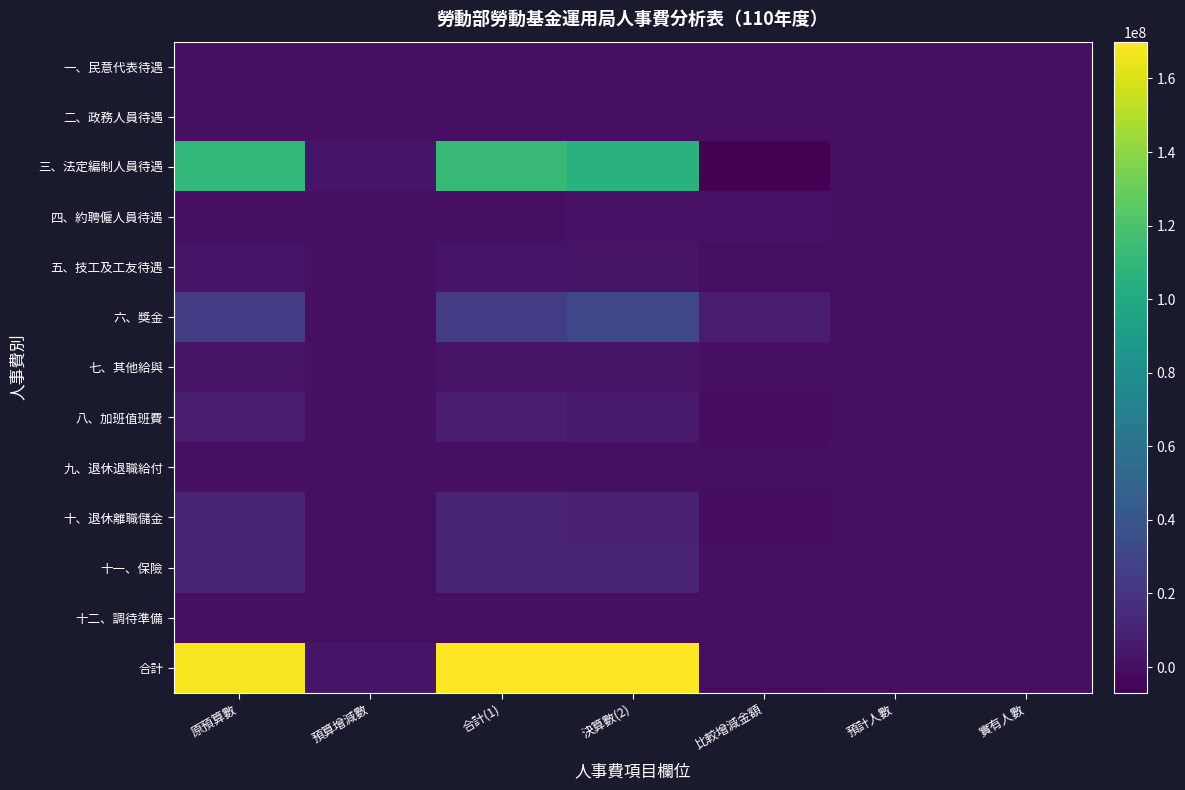

Reading left to right, transcribe all the data shown in this chart.

一、民意代表待遇: 原預算數=0	預算增減數=0	合計(1)=0	決算數(2)=0	比較增減金額=0	預計人數=0	實有人數=0
二、政務人員待遇: 原預算數=0	預算增減數=0	合計(1)=0	決算數(2)=0	比較增減金額=0	預計人數=0	實有人數=0
三、法定編制人員待遇: 原預算數=110525000	預算增減數=2741000	合計(1)=113266000	決算數(2)=106281692	比較增減金額=-6984308	預計人數=134	實有人數=131
四、約聘僱人員待遇: 原預算數=0	預算增減數=0	合計(1)=0	決算數(2)=1978365	比較增減金額=1978365	預計人數=0	實有人數=0
五、技工及工友待遇: 原預算數=2785000	預算增減數=0	合計(1)=2785000	決算數(2)=2474338	比較增減金額=-310662	預計人數=7	實有人數=6
六、獎金: 原預算數=24016000	預算增減數=0	合計(1)=24016000	決算數(2)=30964922	比較增減金額=6948922	預計人數=0	實有人數=0
七、其他給與: 原預算數=2152000	預算增減數=0	合計(1)=2152000	決算數(2)=2301694	比較增減金額=149694	預計人數=0	實有人數=0
八、加班值班費: 原預算數=6998000	預算增減數=0	合計(1)=6998000	決算數(2)=5670870	比較增減金額=-1327130	預計人數=0	實有人數=0
九、退休退職給付: 原預算數=97000	預算增減數=0	合計(1)=97000	決算數(2)=0	比較增減金額=-97000	預計人數=0	實有人數=0
十、退休離職儲金: 原預算數=10321000	預算增減數=0	合計(1)=10321000	決算數(2)=9367736	比較增減金額=-953264	預計人數=0	實有人數=0
十一、保險: 原預算數=10368000	預算增減數=0	合計(1)=10368000	決算數(2)=10815377	比較增減金額=447377	預計人數=0	實有人數=0
十二、調待準備: 原預算數=0	預算增減數=0	合計(1)=0	決算數(2)=0	比較增減金額=0	預計人數=0	實有人數=0
合計: 原預算數=167262000	預算增減數=2741000	合計(1)=170003000	決算數(2)=169854994	比較增減金額=-148006	預計人數=141	實有人數=137